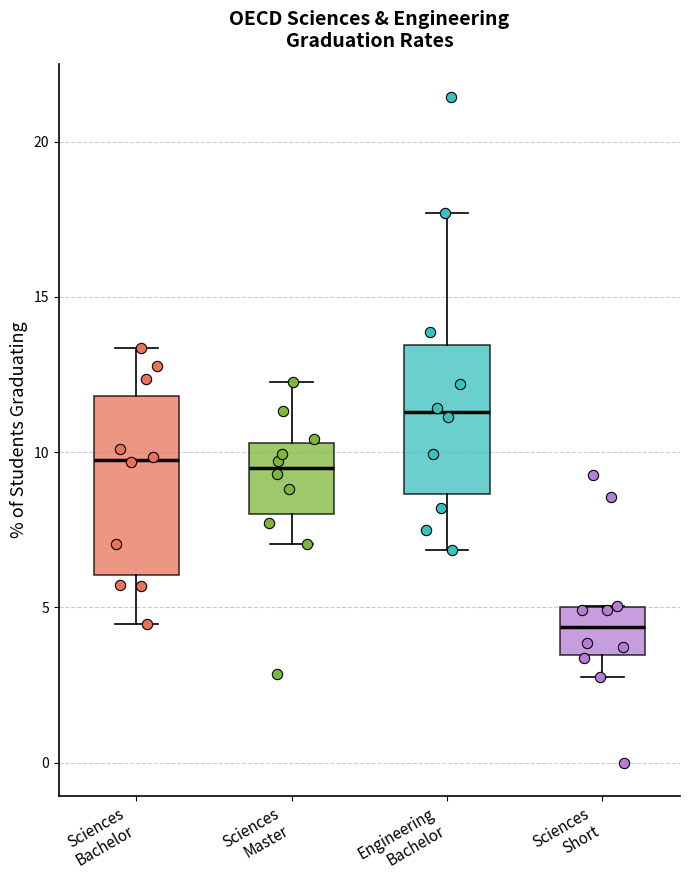

Comparing the boxes themselves (not the whiskers), which one is the tallest?

Sciences Bachelor